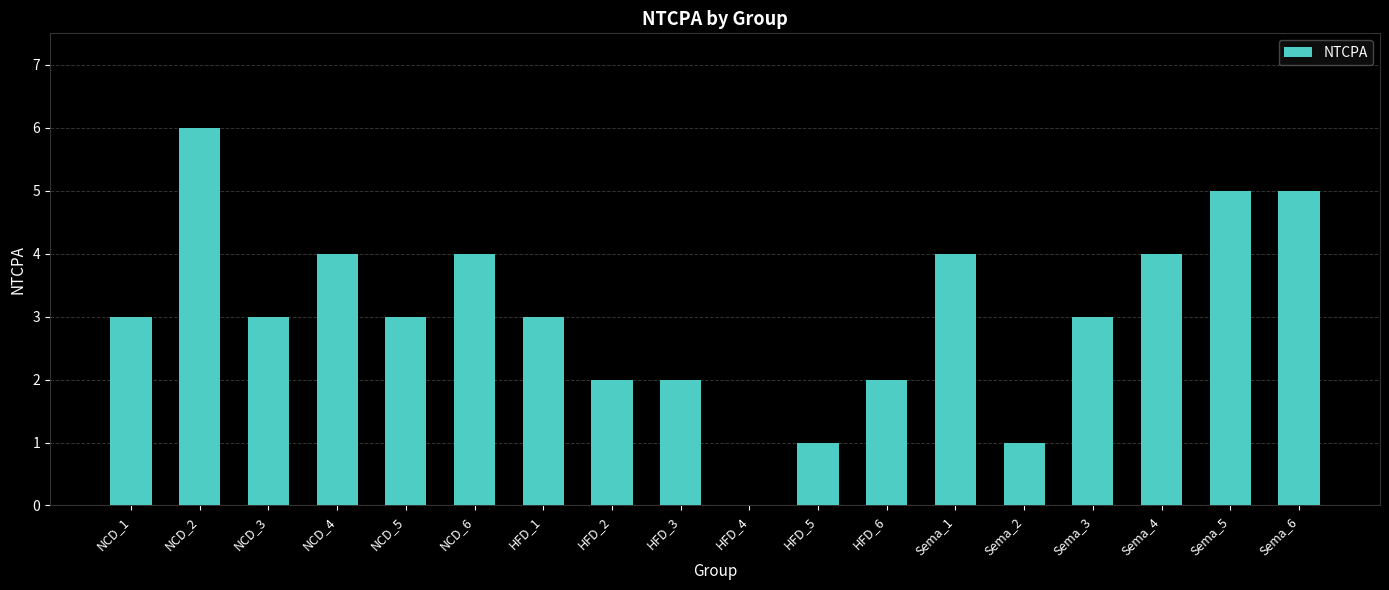

Approximately how many times larger is the value at Sema_2 compared to Sema_3?

0.3